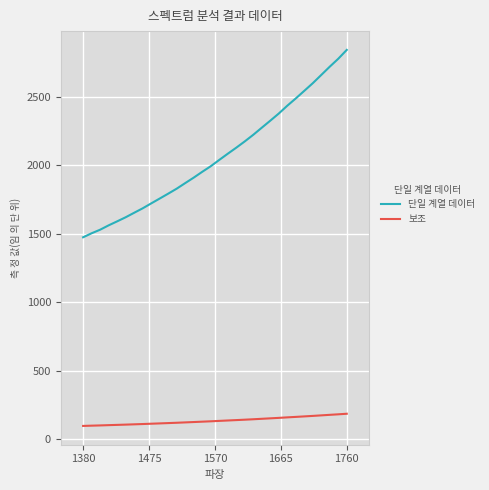

What are all the series names shown in the legend?

단일 계열 데이터, 보조